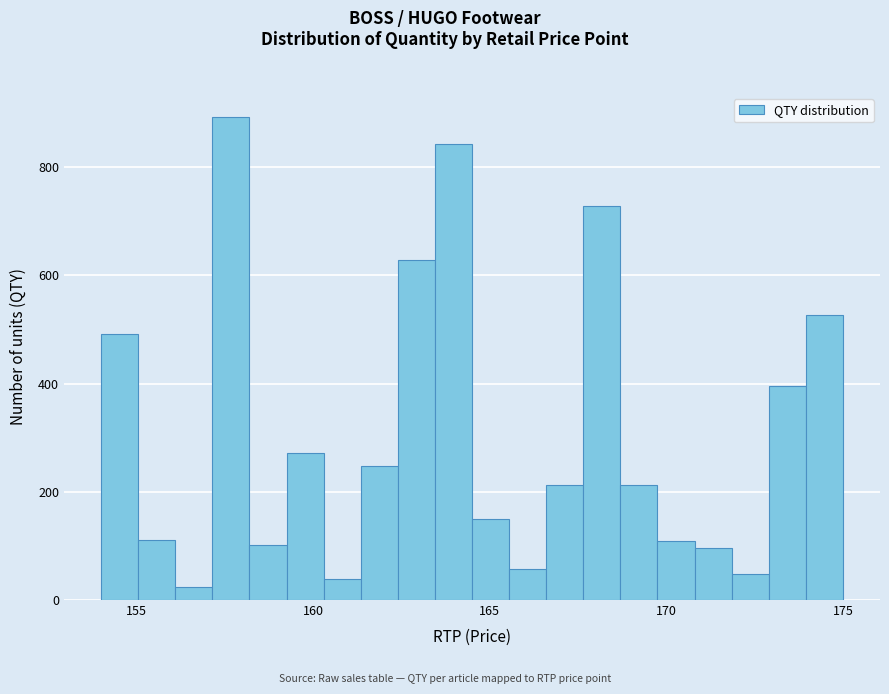

Read against the x-axis, roughly where is the centre of the tallest bar?

157.5